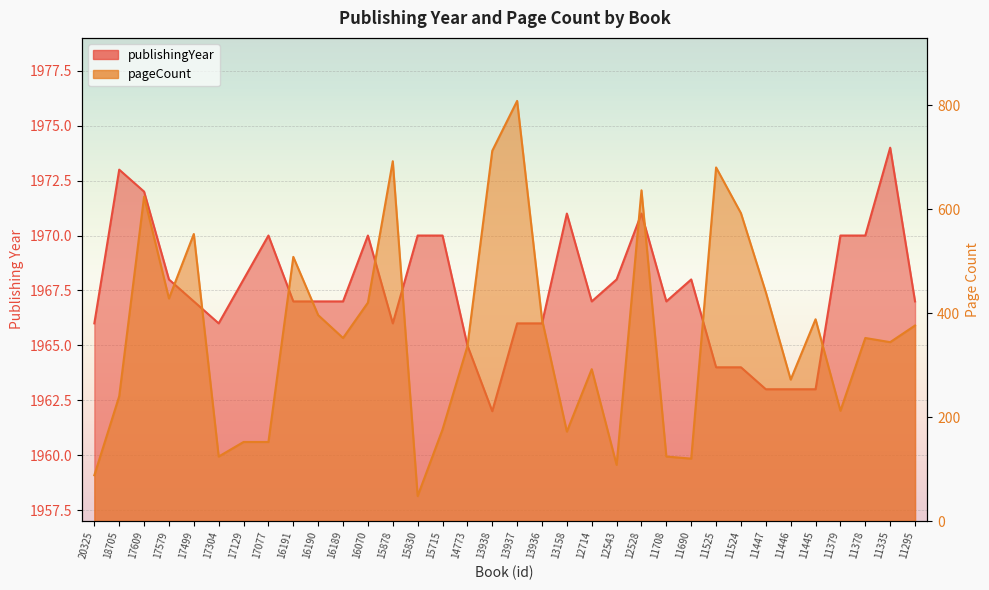

What is the difference between the highest and lowest values at 17579?

1540